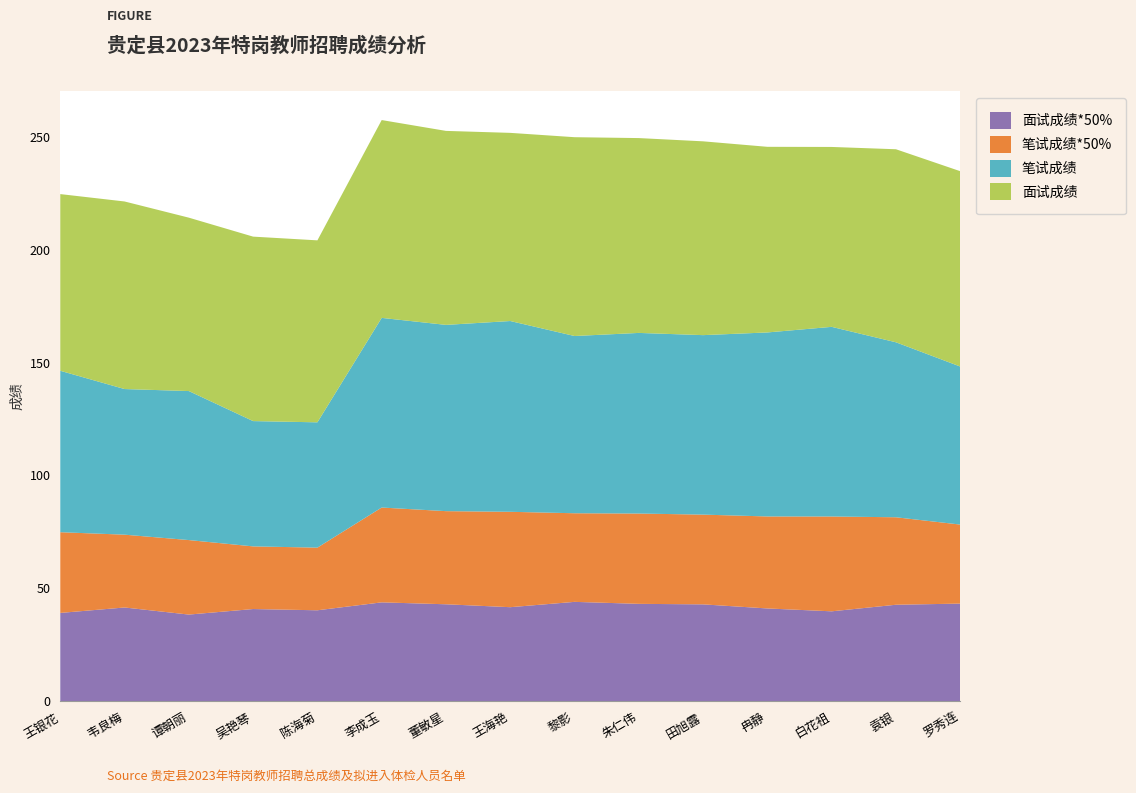

Reading left to right, list all the values displayed in this chart.

面试成绩*50%: 39.1	41.5	38.4	40.9	40.3	43.8	43.0	41.7	44.0	43.1	42.9	41.1	39.8	42.8	43.3
笔试成绩*50%: 35.8	32.2	33.0	27.8	27.8	42.0	41.2	42.2	39.2	40.0	39.8	40.8	42.0	38.8	35.0
笔试成绩: 71.5	64.5	66.0	55.5	55.5	84.0	82.5	84.5	78.5	80.0	79.5	81.5	84.0	77.5	70.0
面试成绩: 78.3	83.1	76.8	81.7	80.6	87.6	85.9	83.3	88.1	86.3	85.8	82.2	79.7	85.5	86.5